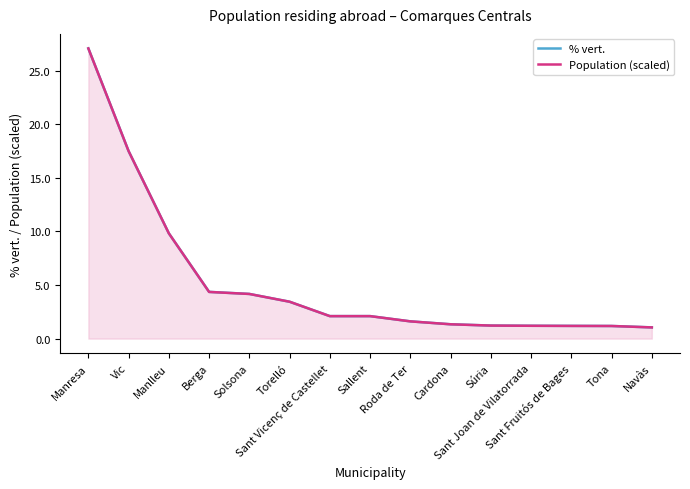

Which series has the widest spread of values?

Population (scaled)